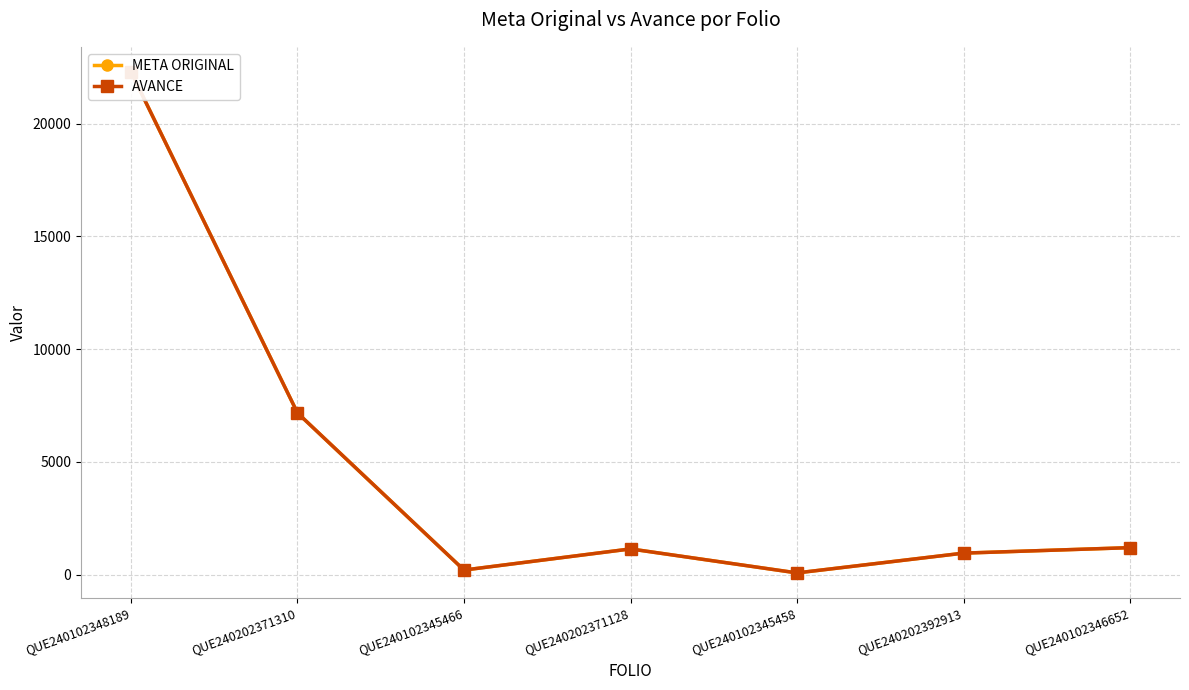

Read the AVANCE value at QUE240102345466.

203.0